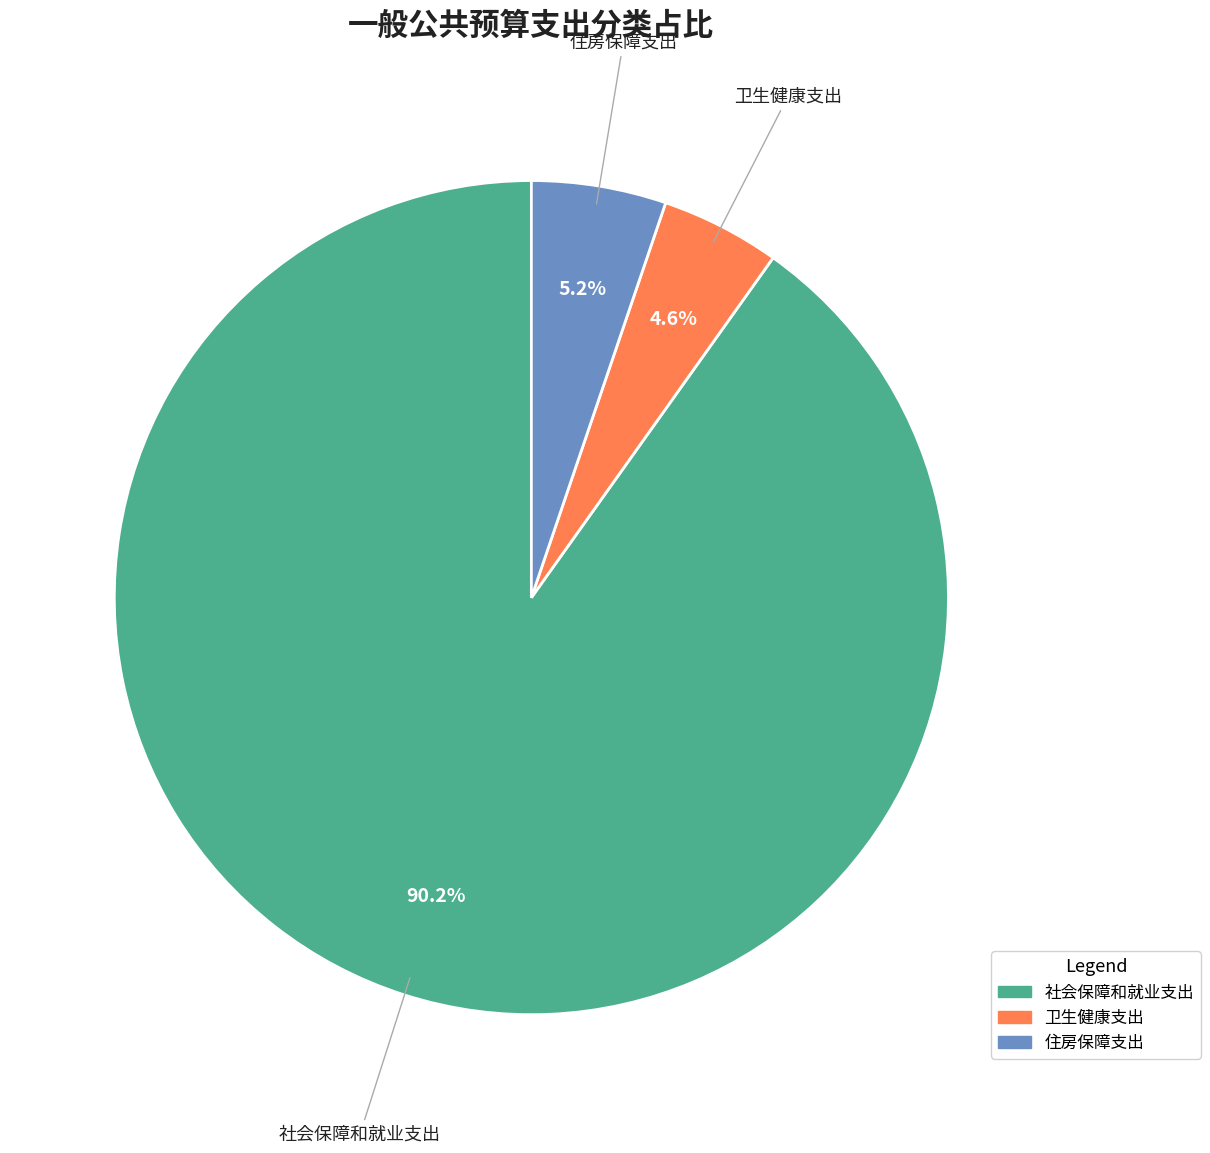

Is the sum of 社会保障和就业支出 and 住房保障支出 greater than half?

Yes